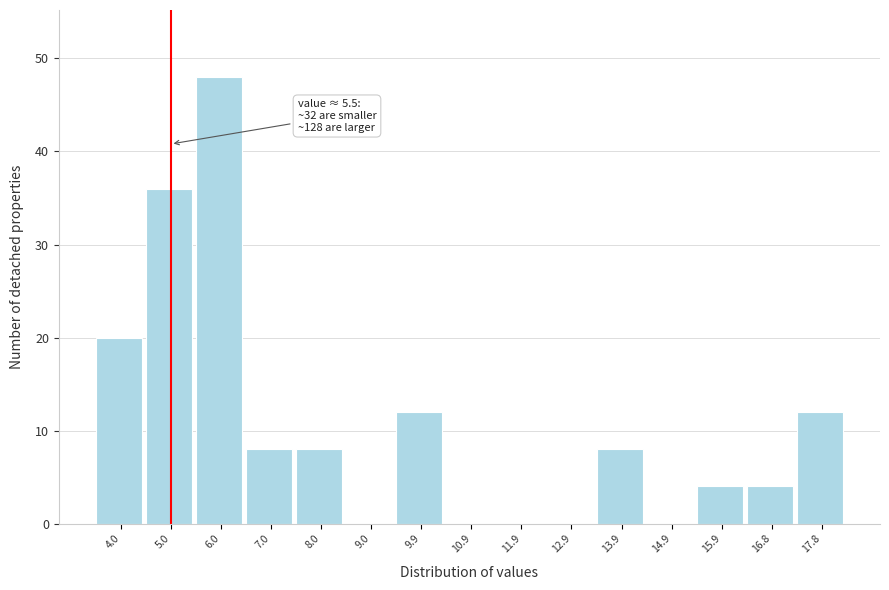

Reading left to right, extract all data points from this chart.

4.0=20	5.0=36	6.0=48	7.0=8	8.0=8	9.0=0	9.9=12	10.9=0	11.9=0	12.9=0	13.9=8	14.9=0	15.9=4	16.8=4	17.8=12